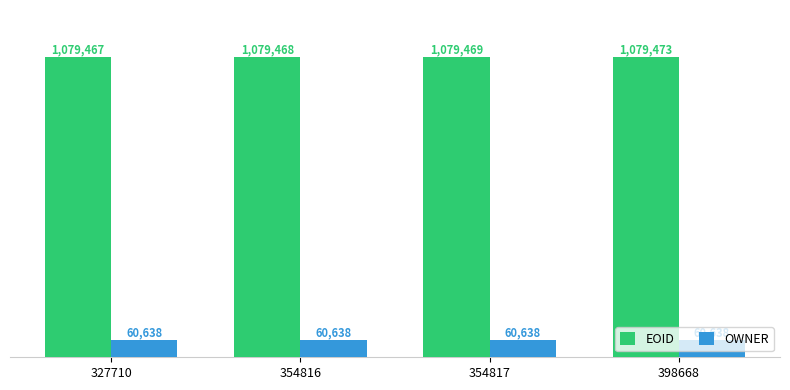

The EOID series shows 1079469 at 354817. True or false?

True